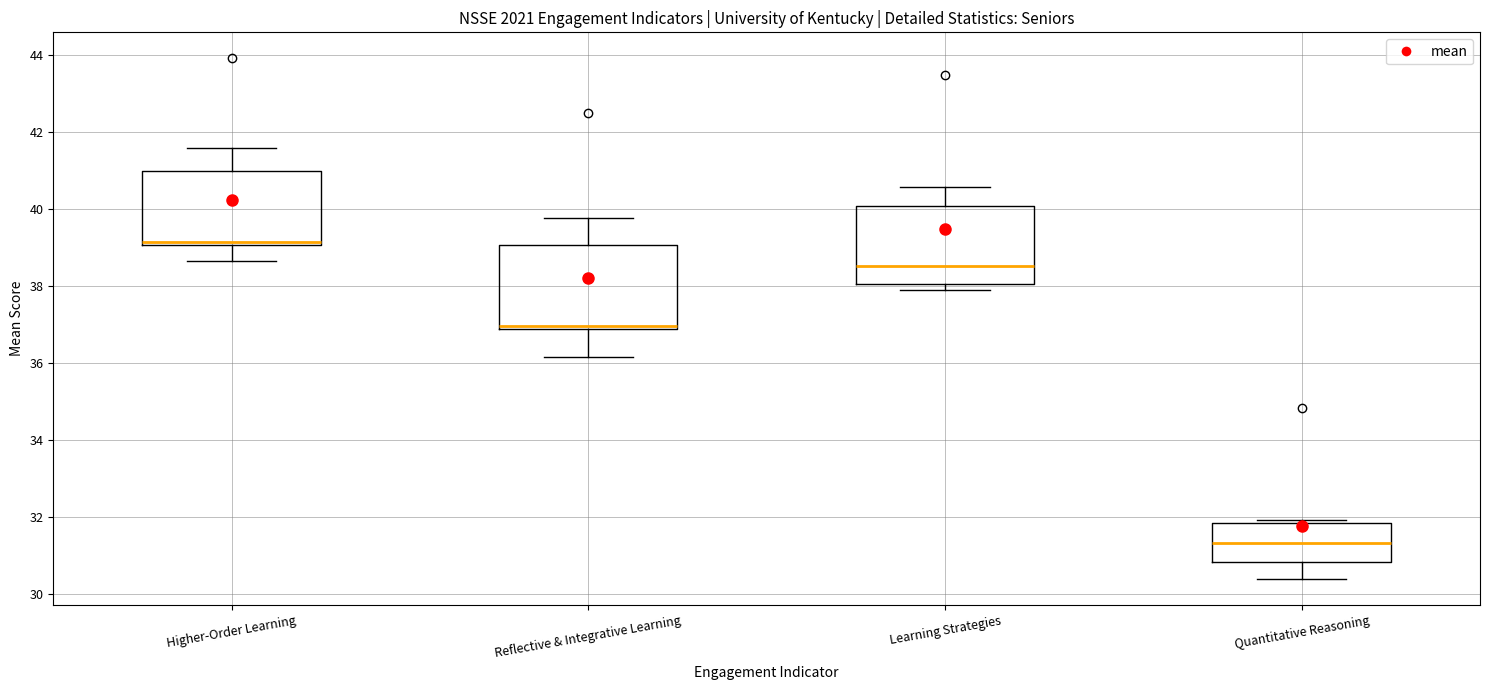

Which box has the highest median line?

Higher-Order Learning